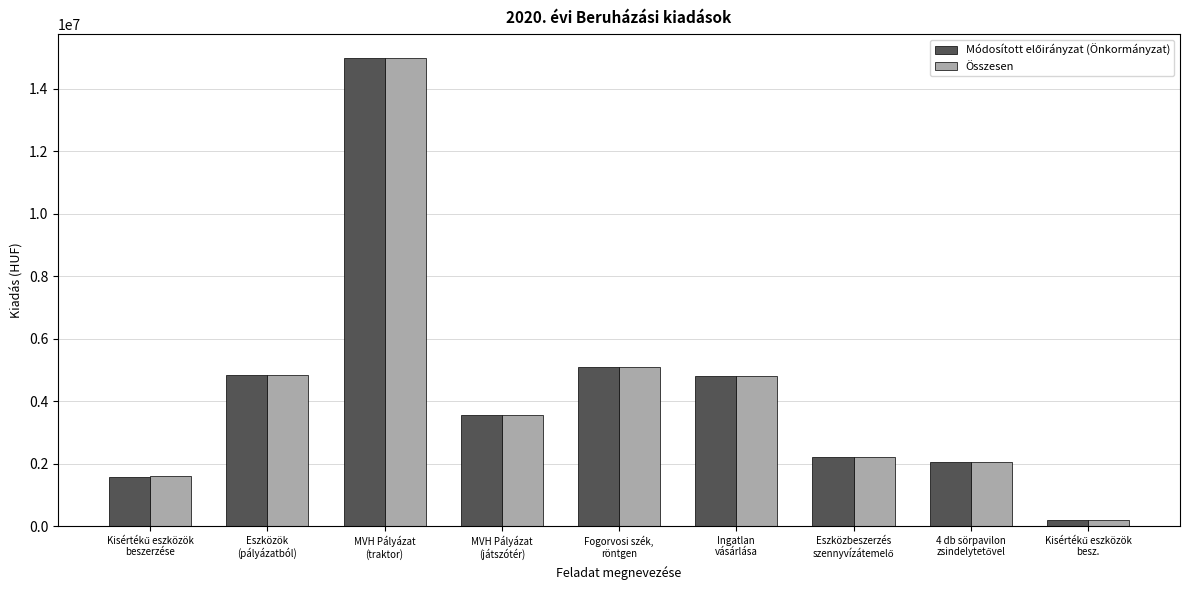

What is the greatest value displayed?

14999995